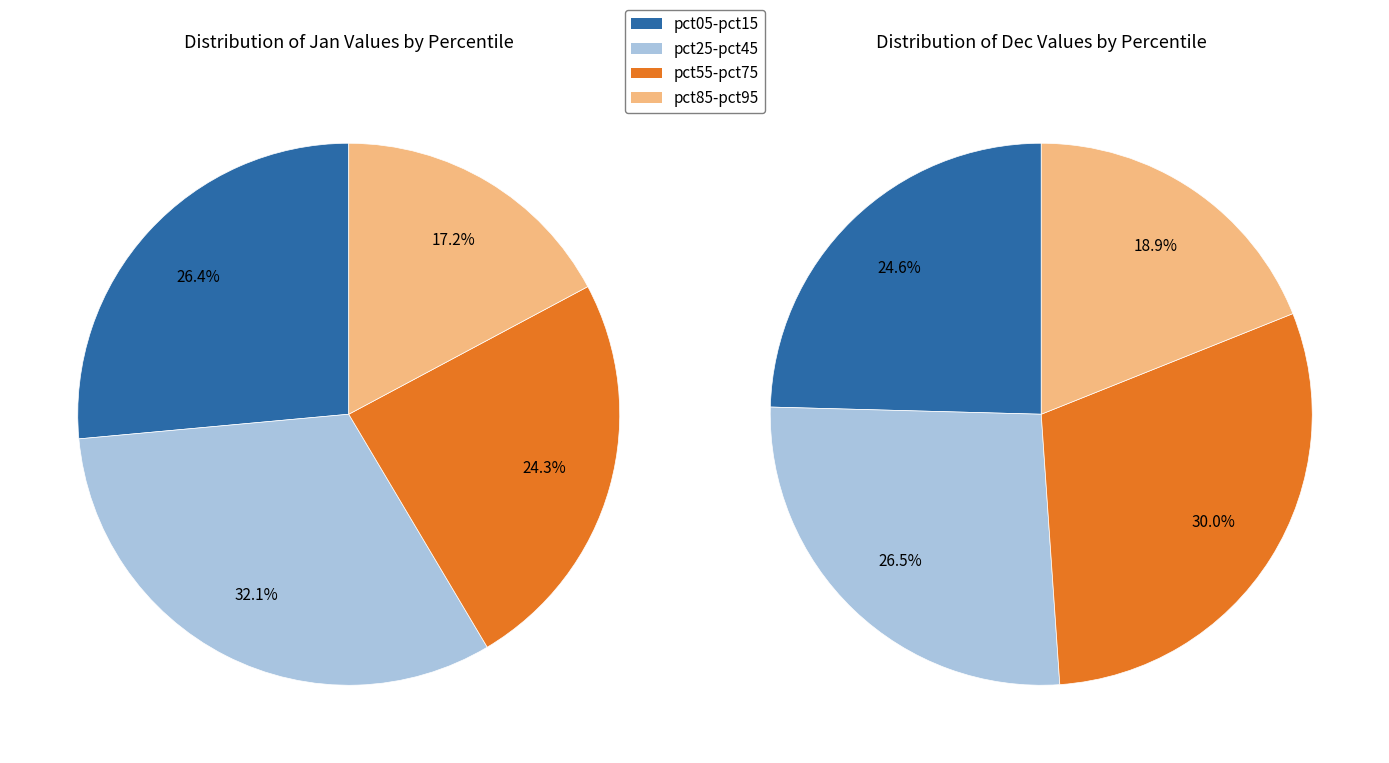

Is there a majority slice in this chart?

No